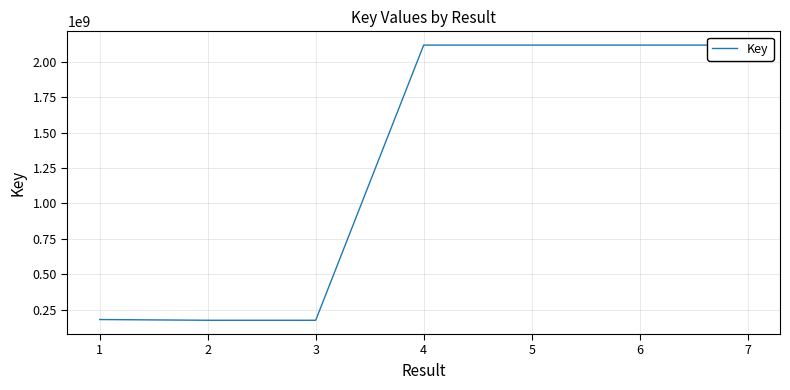

How many values are below 2117897103?

3